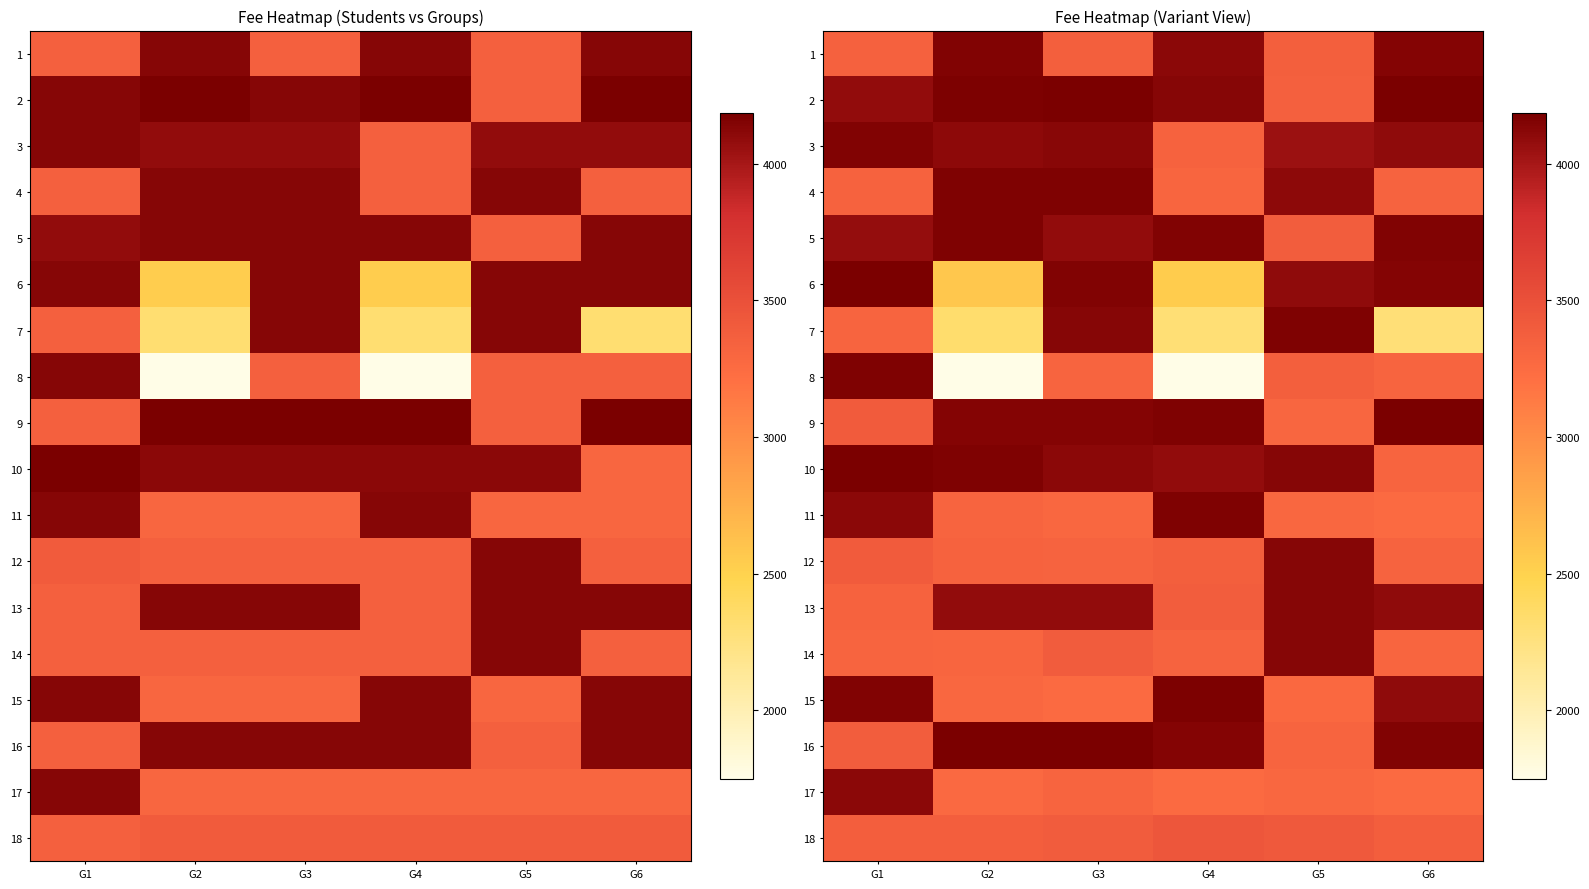

Where is row_14 nearest to the value 3715?

G6